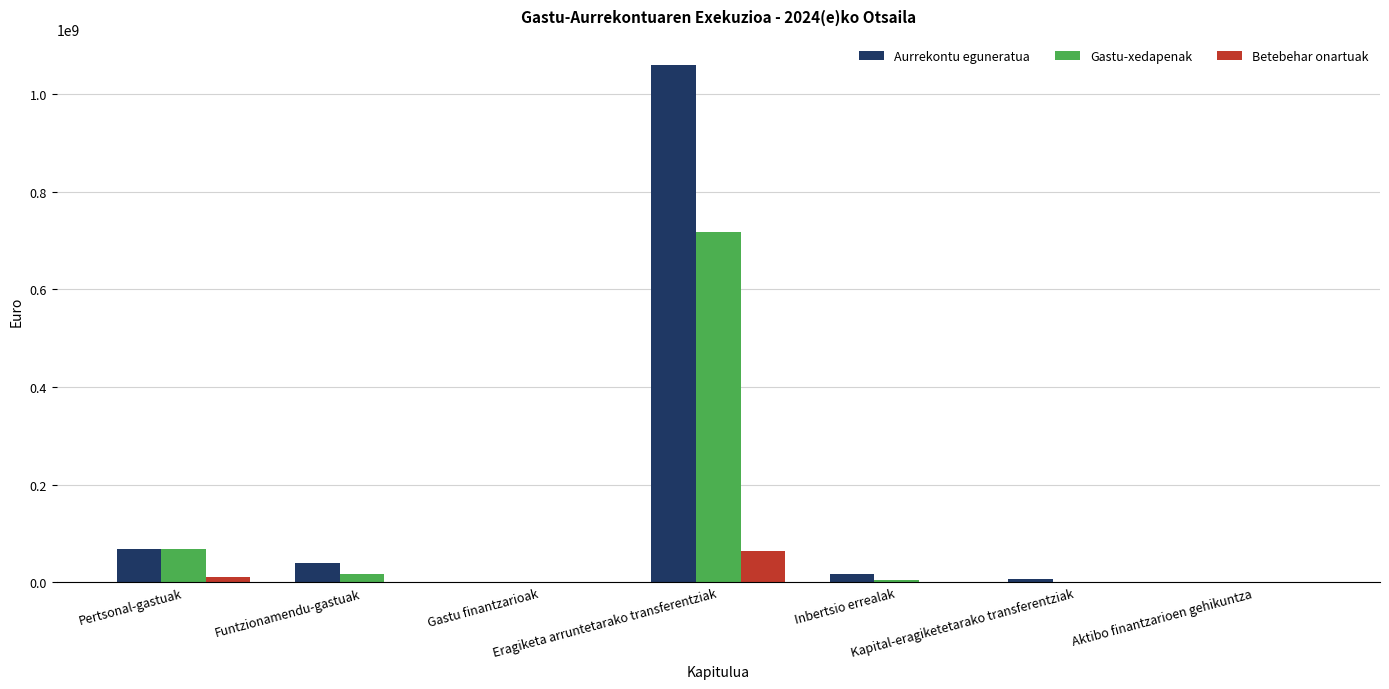

Which series has the largest total across all categories?

Aurrekontu eguneratua